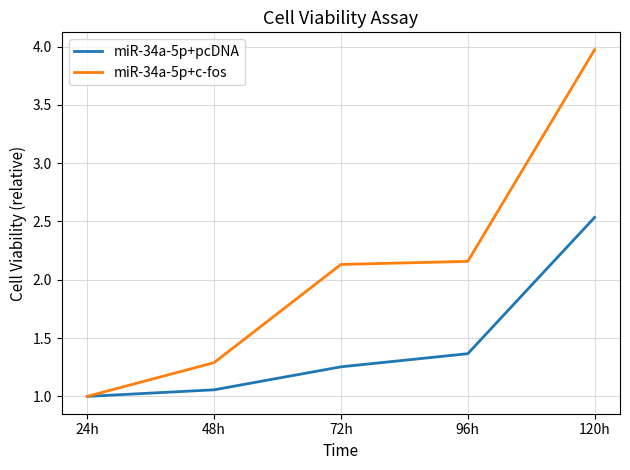

Count the number of categories in the chart.

5